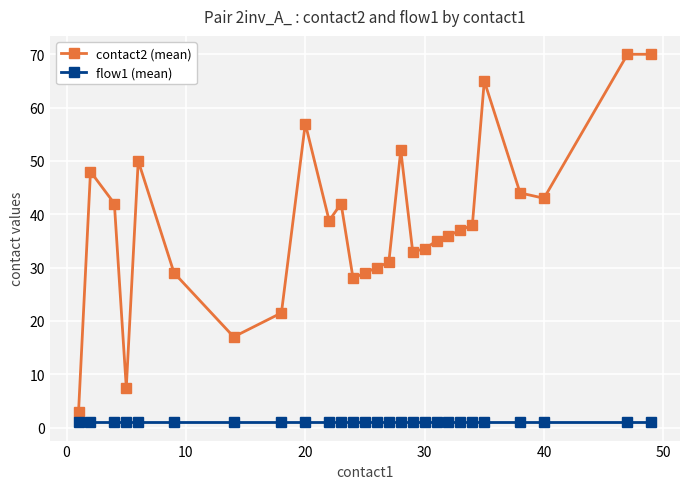

Which series has the largest total across all categories?

contact2 (mean)